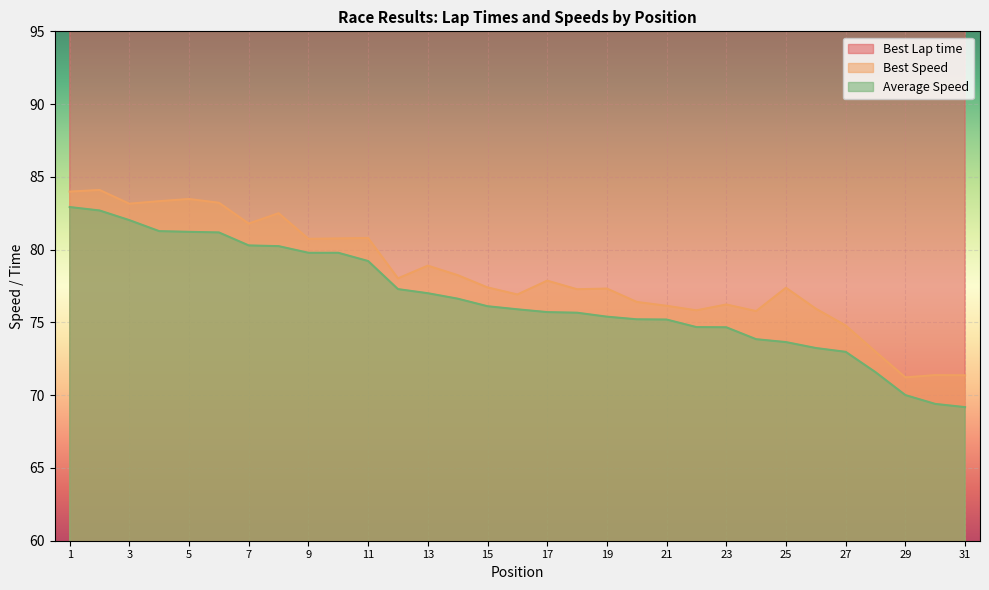

Where does the Best Lap time series first go above 133?

15